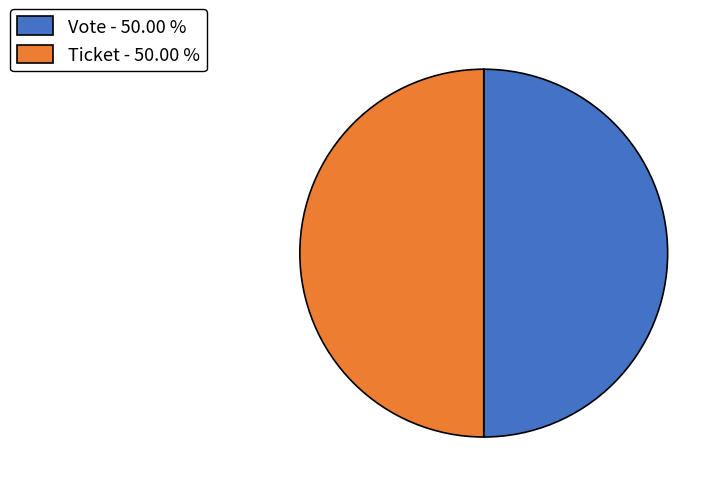

What is the ratio of the value at Ticket - 50.00 % to the value at Vote - 50.00 %?

1.0